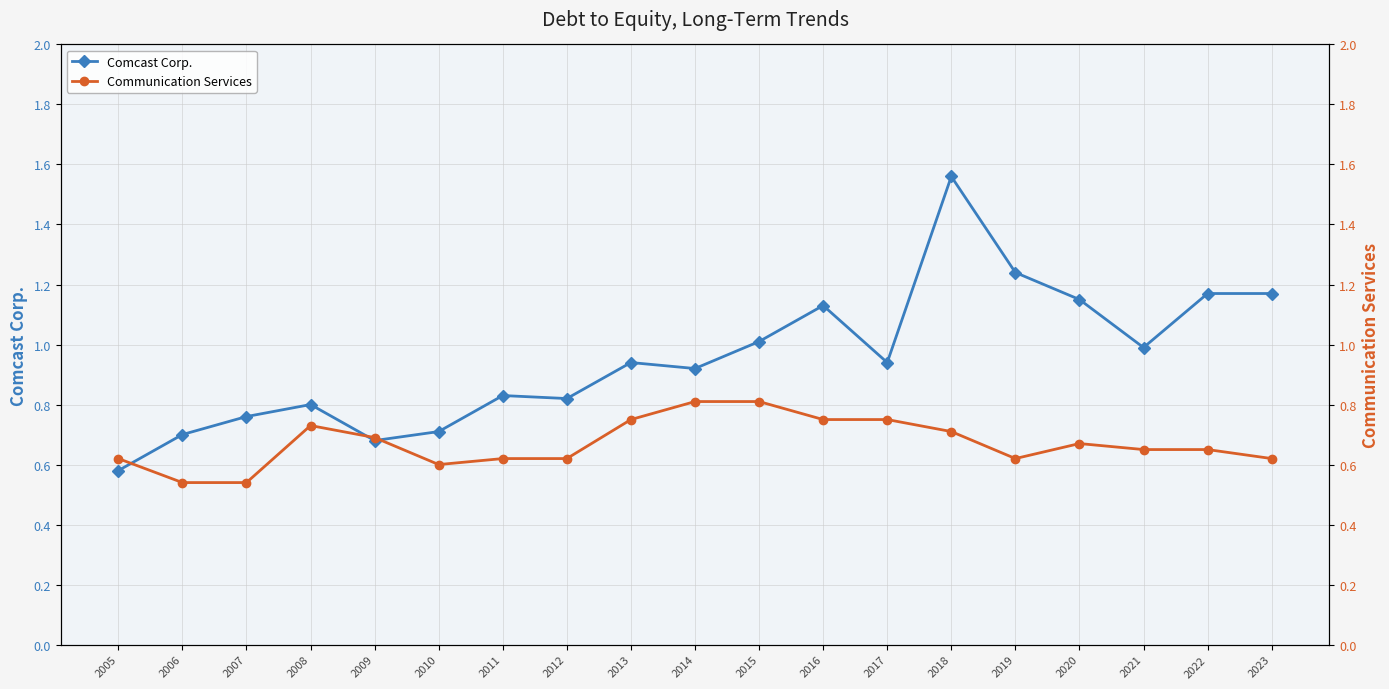

At how many categories does at least one series exceed 1?

7